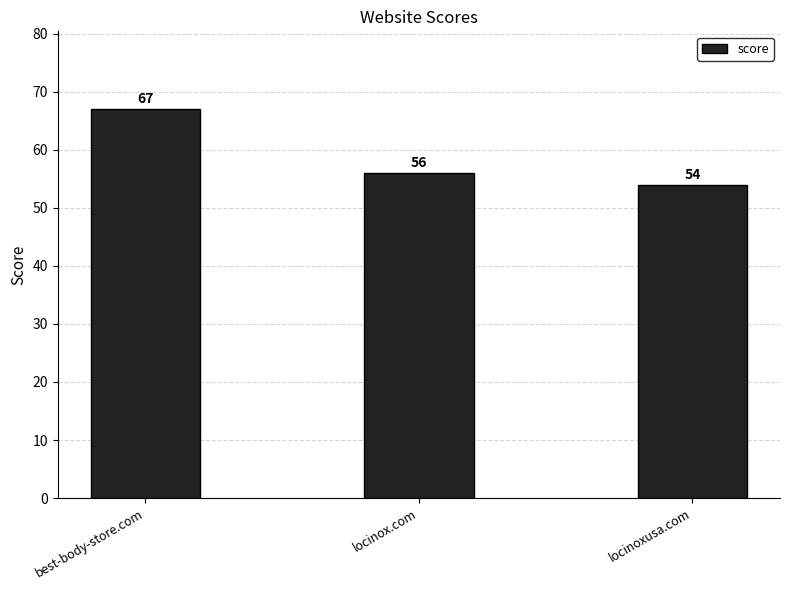

What position from the right is best-body-store.com?

3